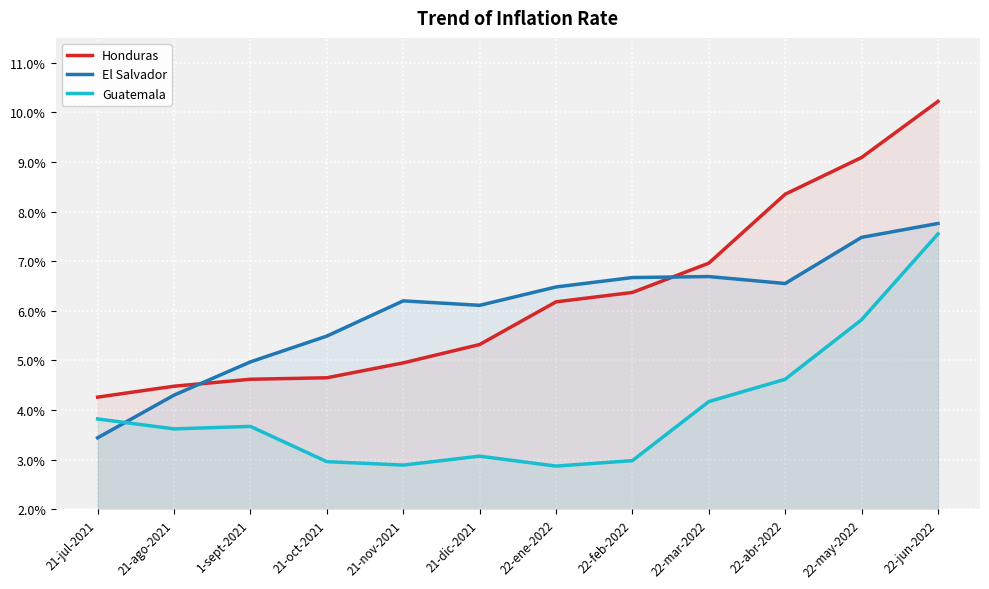

At how many categories does at least one series exceed 8?

3